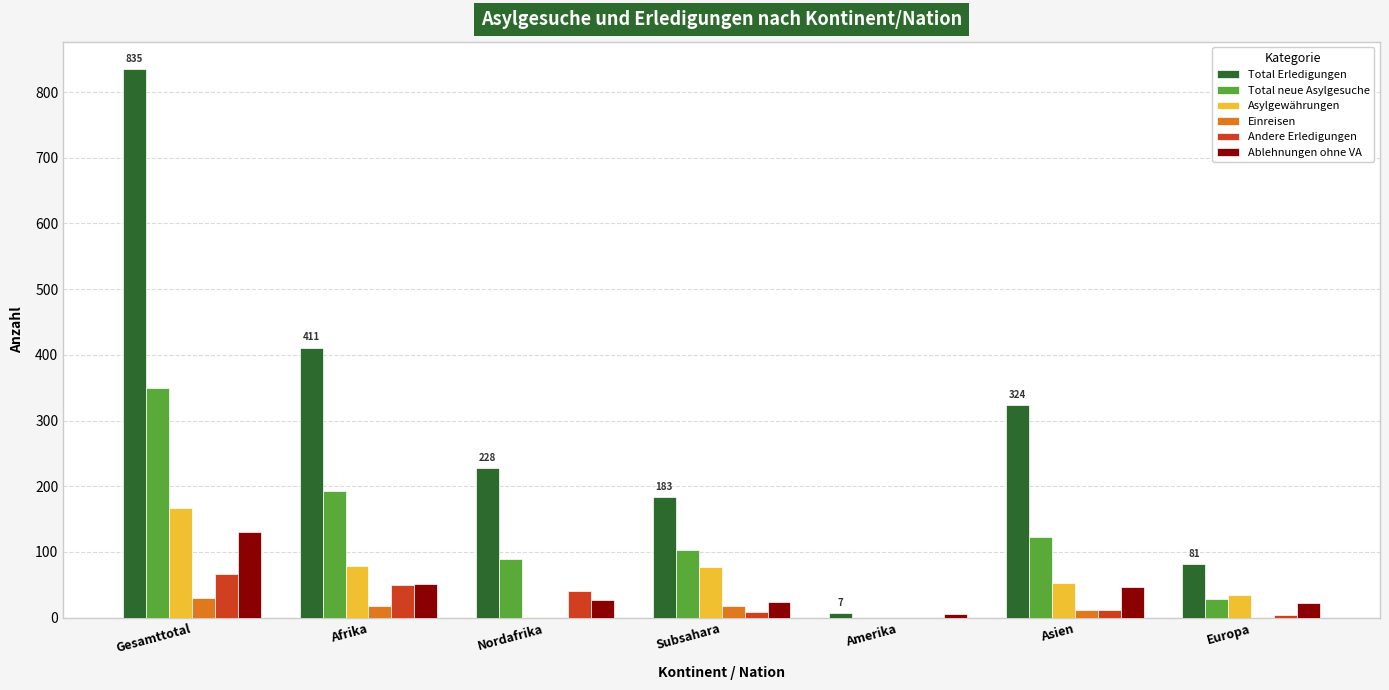

At which category is the sum across all series the highest?

Gesamttotal